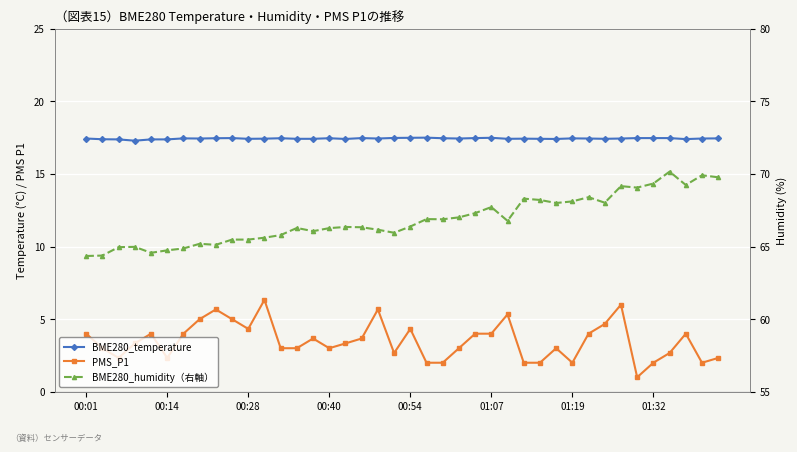

Which series has the widest spread of values?

BME280_humidity（右軸）